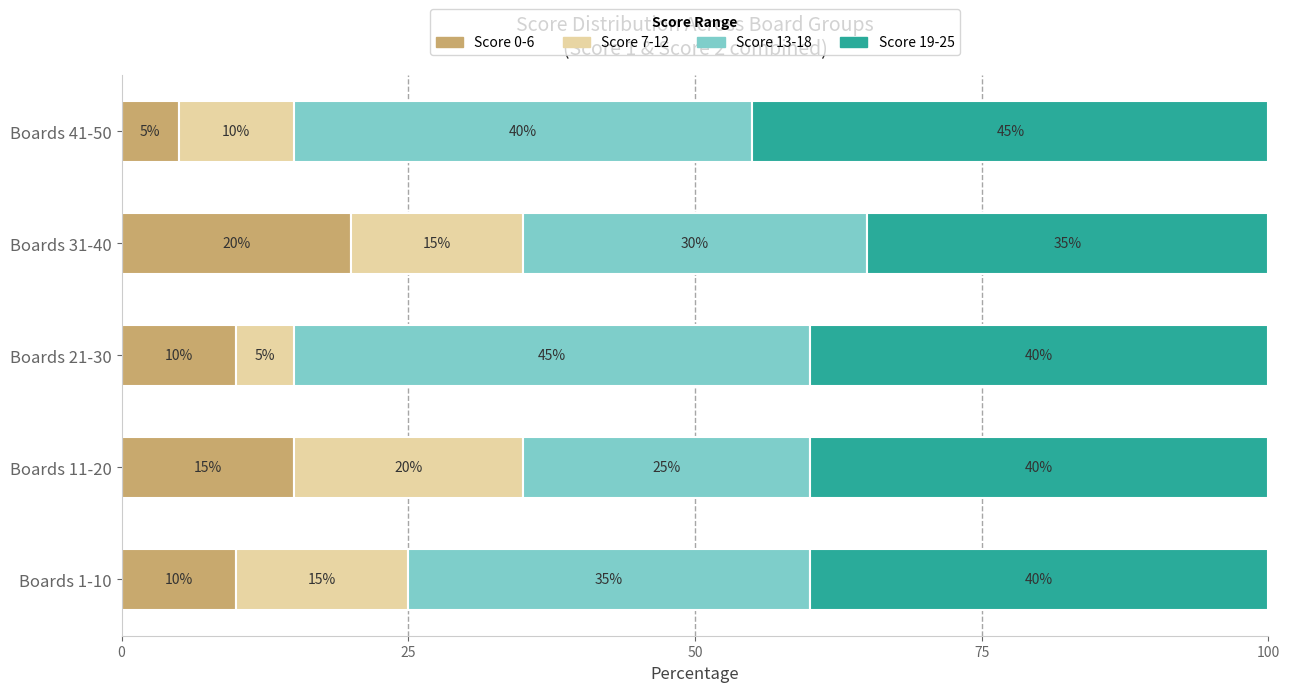

Which category has the highest value in the Score 0-6 series?

Boards 31-40